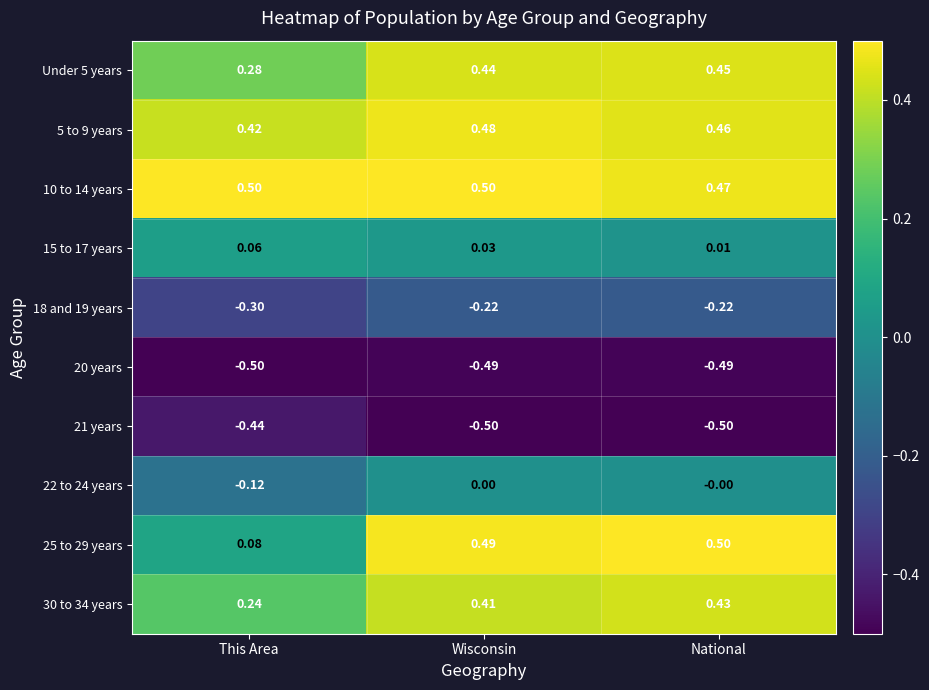

At which label does 20 years reach its minimum?

This Area